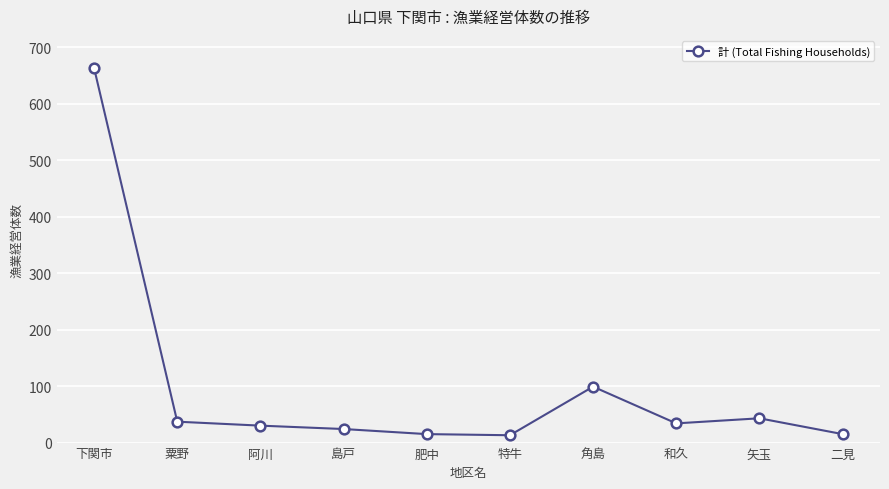

Does the chart display data point markers on the line(s)?

Yes